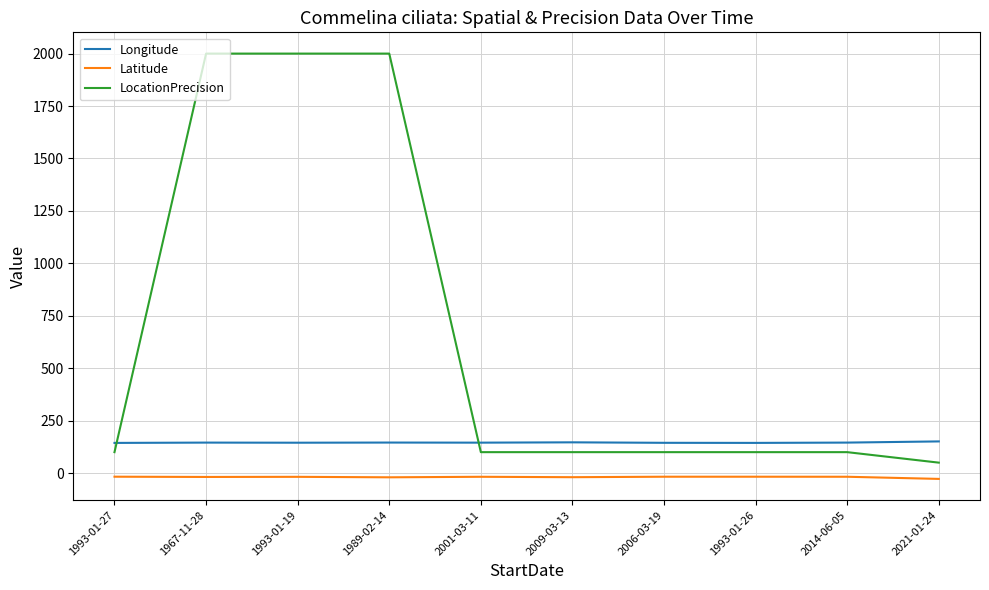

What is the sum of the LocationPrecision values at 2021-01-24 and 1967-11-28?

2050.0